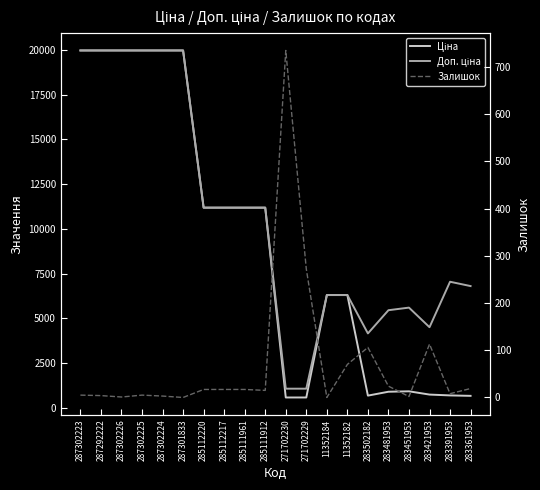

The Залишок series shows 17.0 at 285112217. True or false?

True